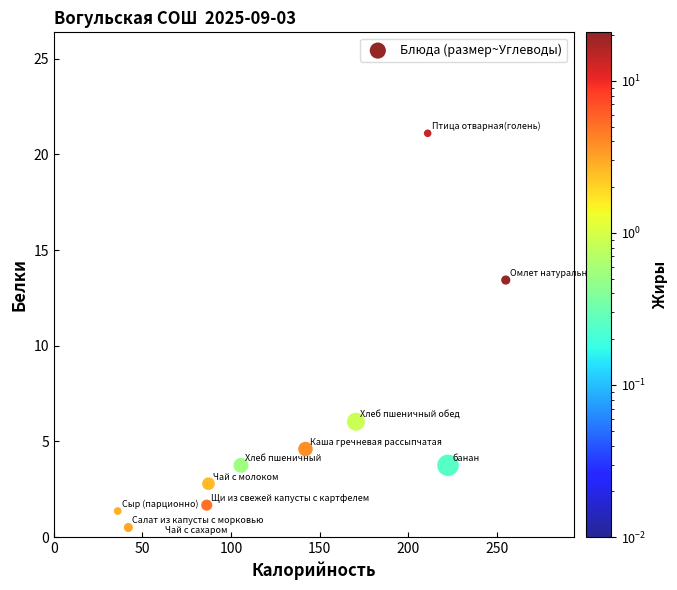

What Y value in the scatter plot is closest to 10?

13.4